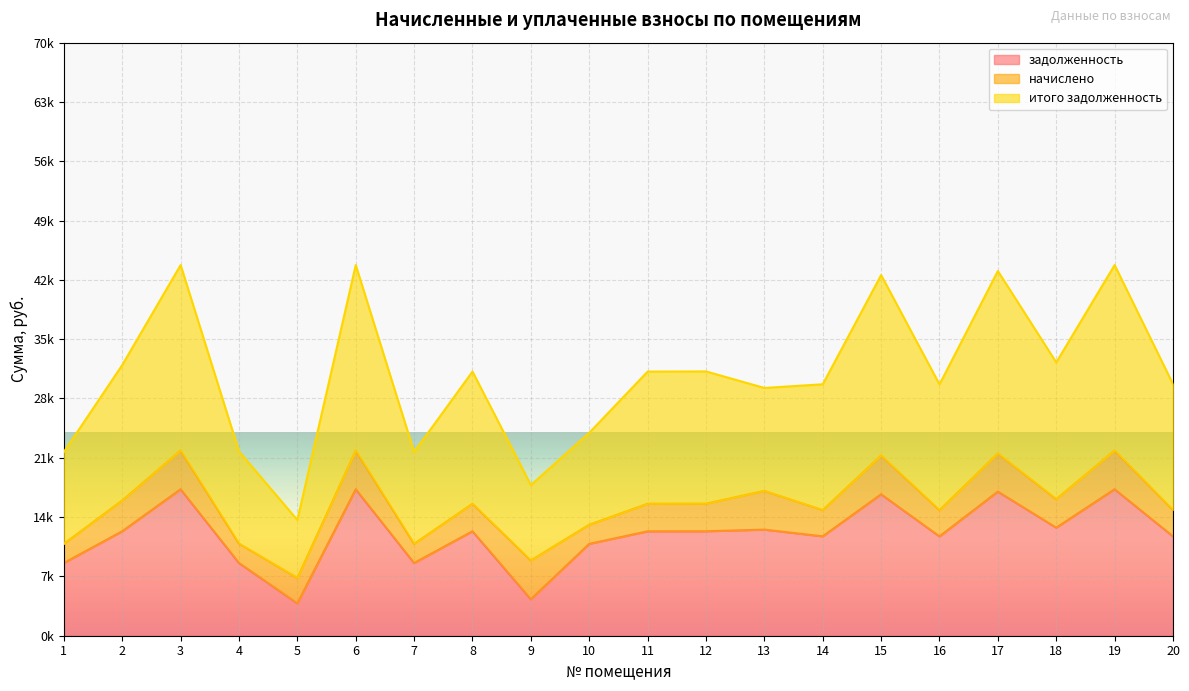

At which category is the sum across all series the highest?

3